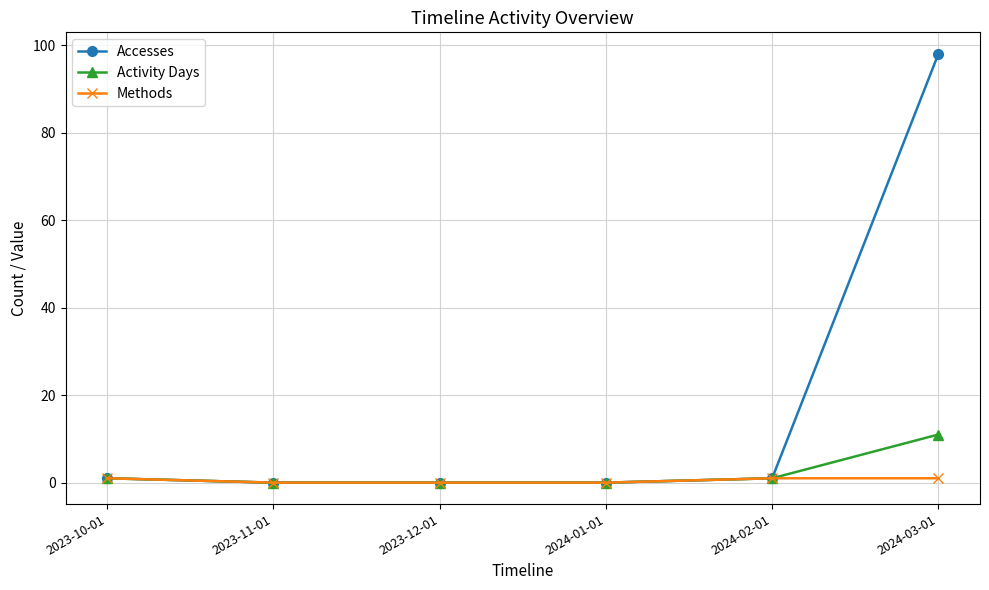

At which category does the chart reach its peak across all series?

2024-03-01